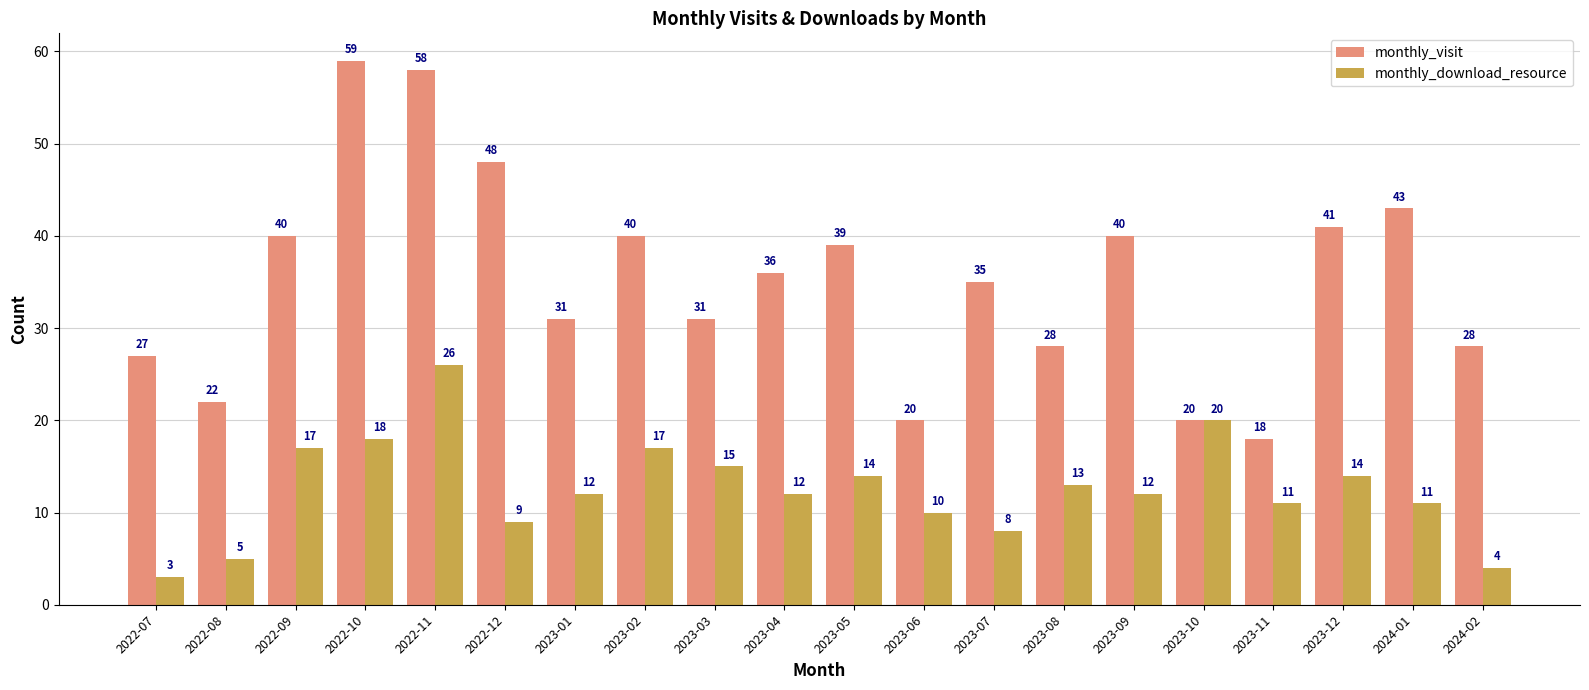

Reading left to right, extract all data points from this chart.

monthly_visit: 2022-07=27	2022-08=22	2022-09=40	2022-10=59	2022-11=58	2022-12=48	2023-01=31	2023-02=40	2023-03=31	2023-04=36	2023-05=39	2023-06=20	2023-07=35	2023-08=28	2023-09=40	2023-10=20	2023-11=18	2023-12=41	2024-01=43	2024-02=28
monthly_download_resource: 2022-07=3	2022-08=5	2022-09=17	2022-10=18	2022-11=26	2022-12=9	2023-01=12	2023-02=17	2023-03=15	2023-04=12	2023-05=14	2023-06=10	2023-07=8	2023-08=13	2023-09=12	2023-10=20	2023-11=11	2023-12=14	2024-01=11	2024-02=4